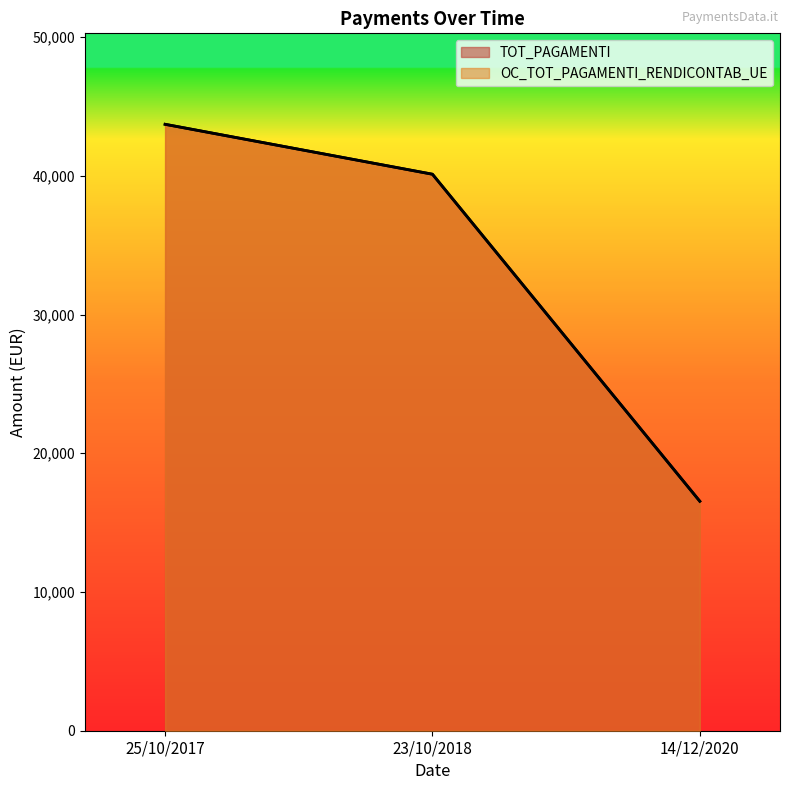

The value of TOT_PAGAMENTI at 23/10/2018 is 40118.6. True or false?

True